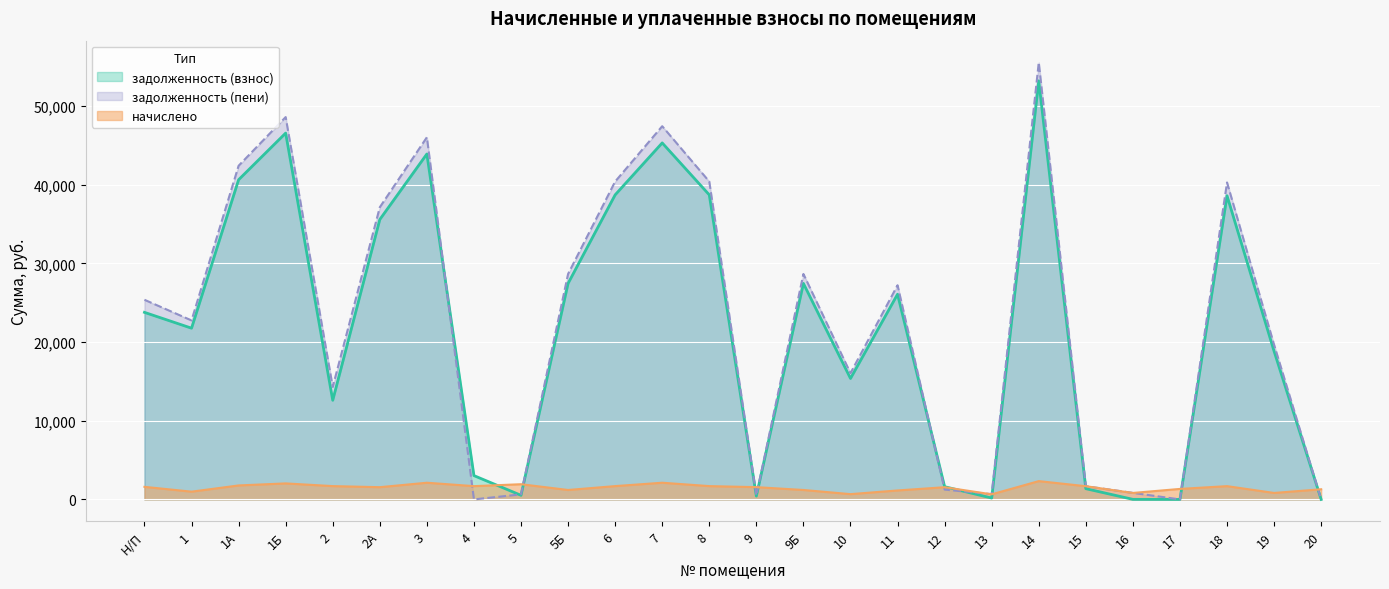

What is the value of the задолженность (взнос) point at the 20th from the left?

53186.4